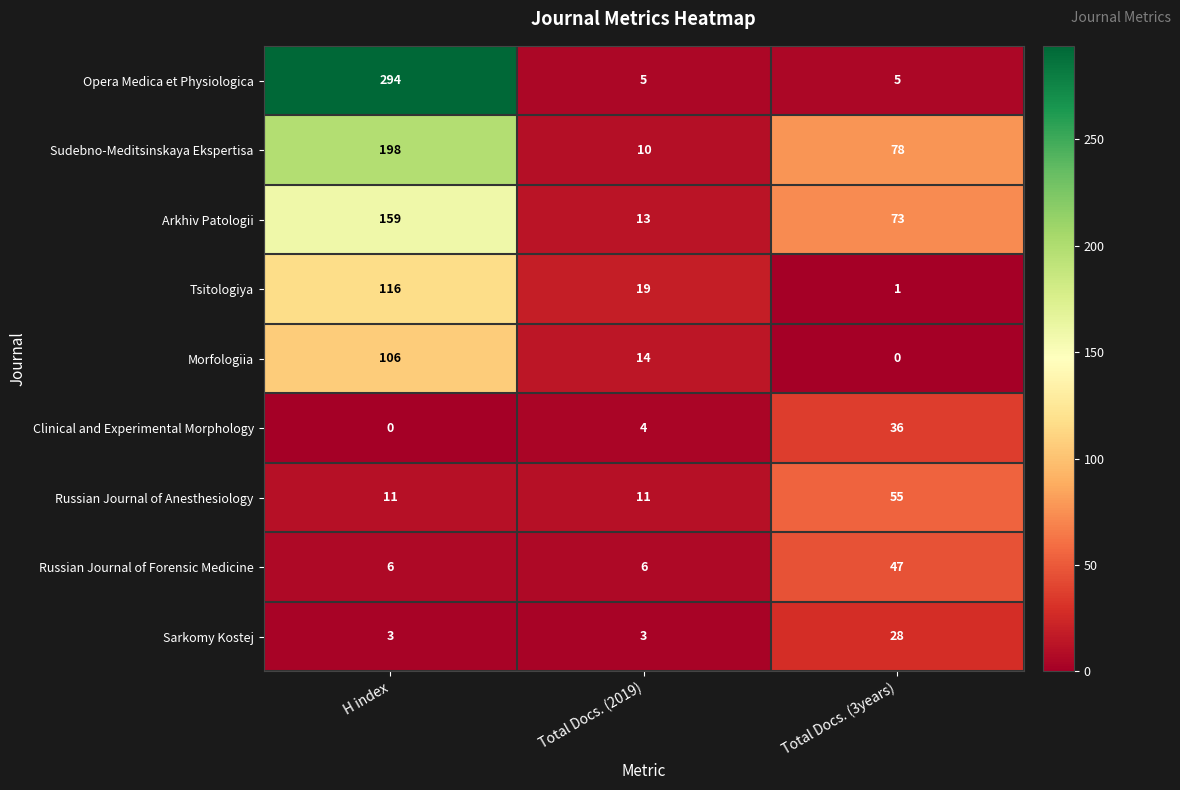

Which category has the highest value in the Russian Journal of Forensic Medicine series?

Total Docs. (3years)